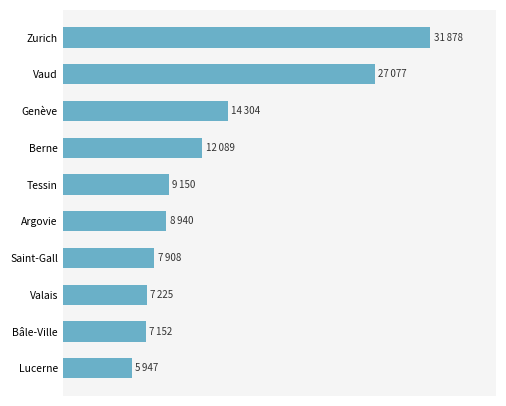

What is the sum of all values?

131670